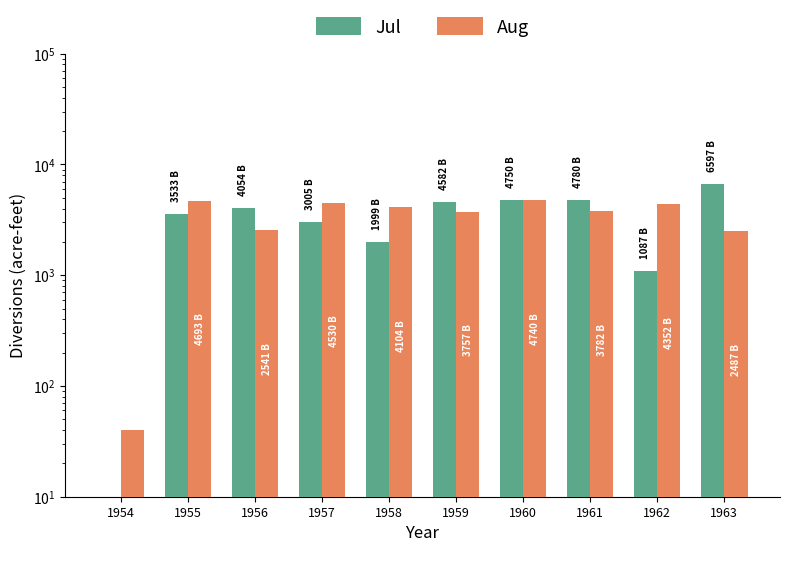

How many values in the Aug series are below 4104?

5